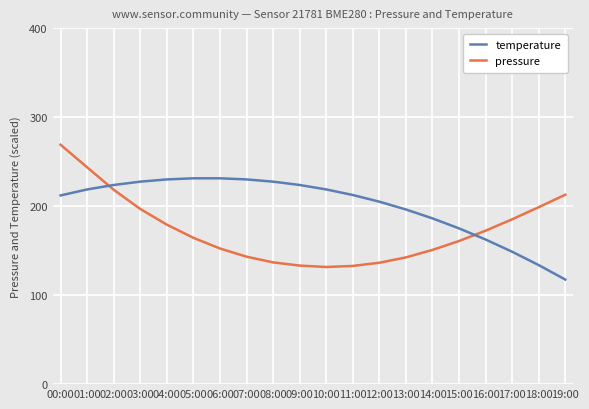

What position from the right is 09:00?

11